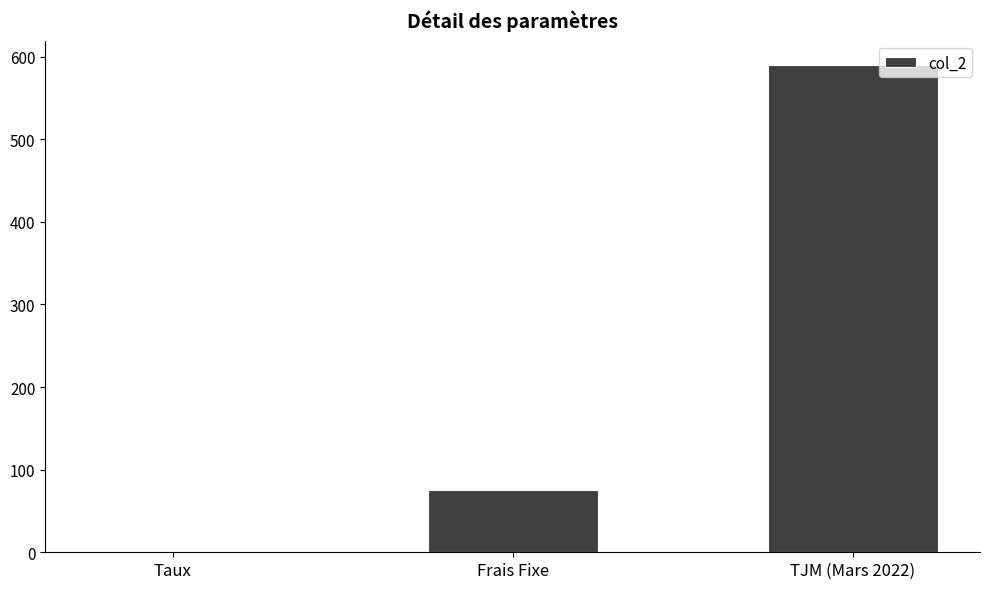

Count the number of data series in this chart.

1